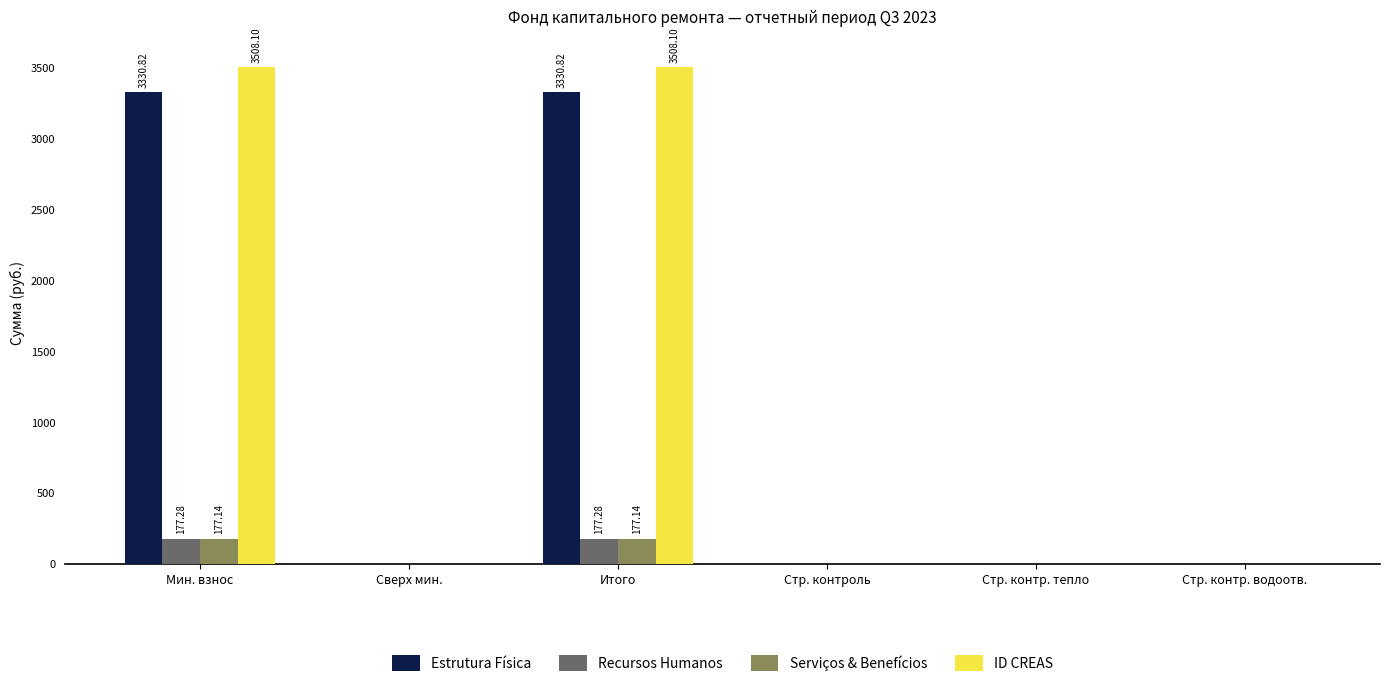

What is the sum of all Estrutura Física values?

6661.6